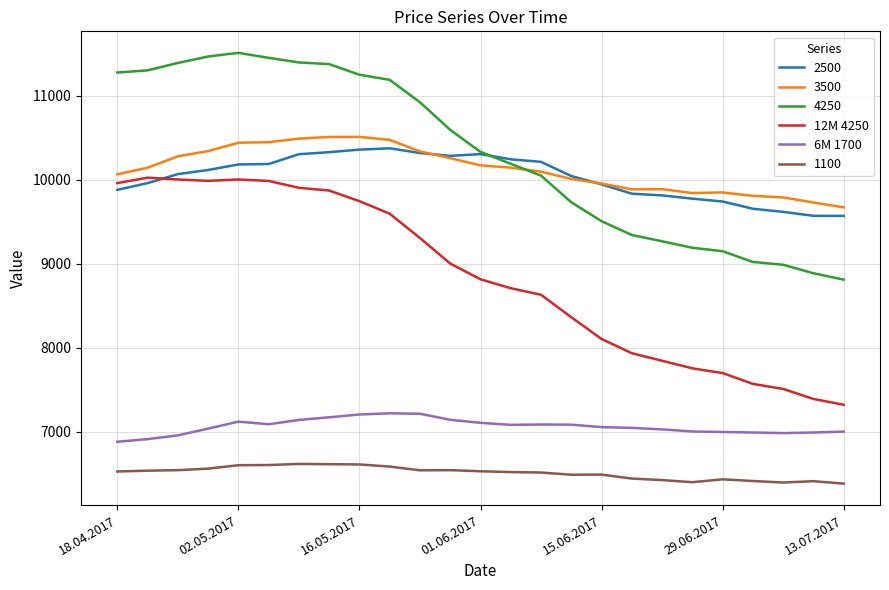

What is the minimum value for 3500?

9671